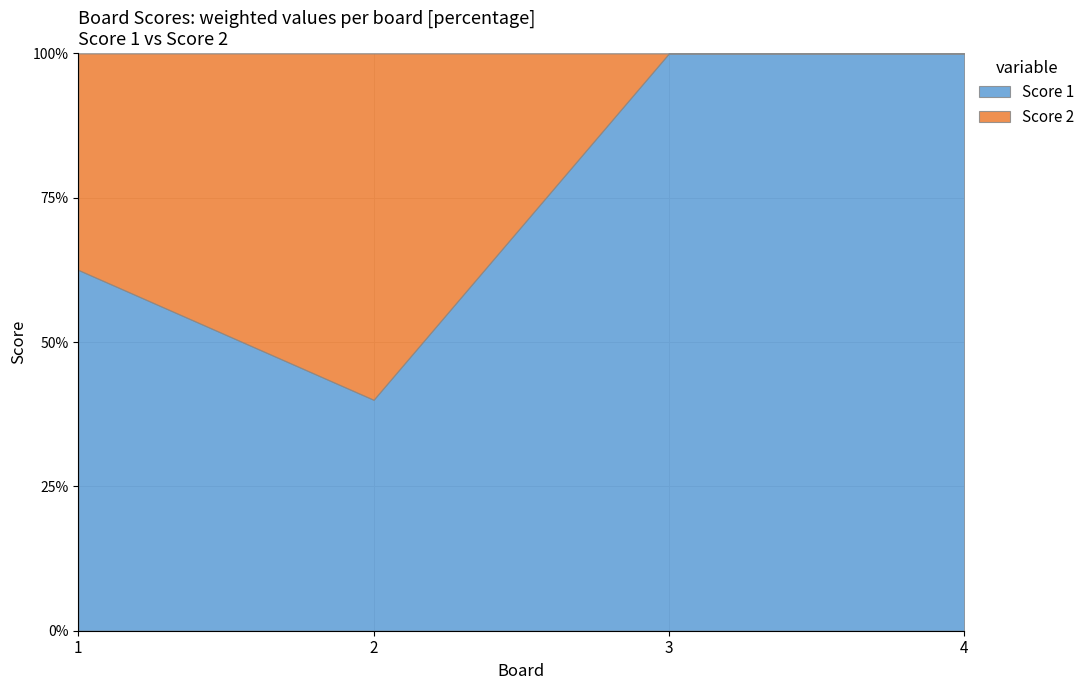

Reading left to right, what are all the values shown in this chart?

Score 1: 1=10	2=4	3=25	4=22
Score 2: 1=6	2=6	3=0	4=0